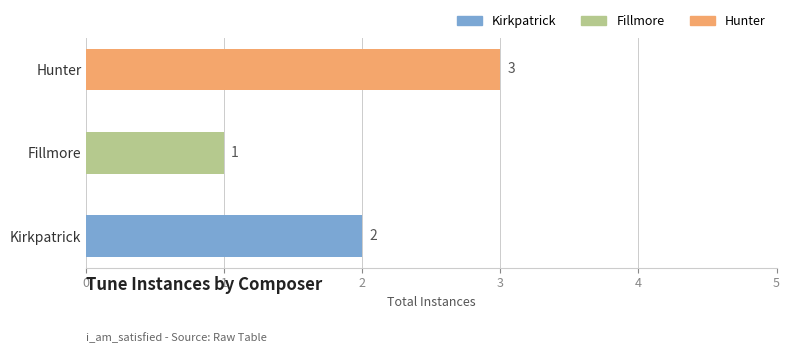

What is the average value?

2